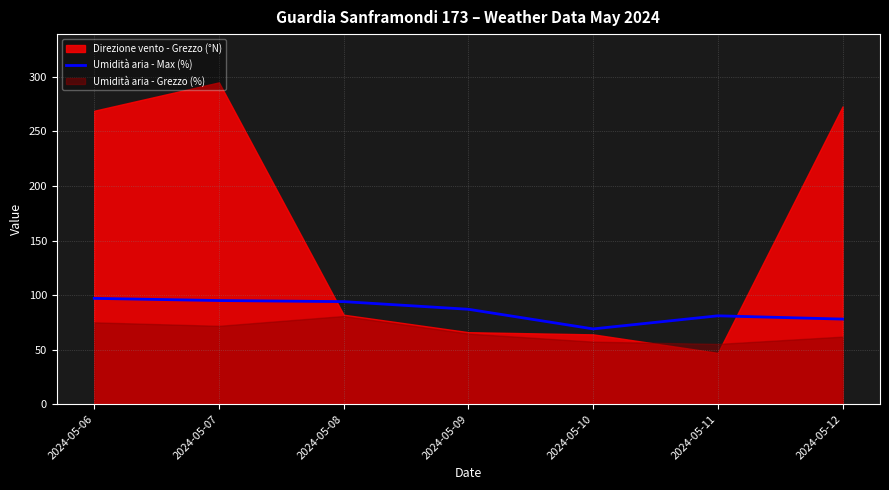

The value at 2024-05-10 is 69. True or false?

True